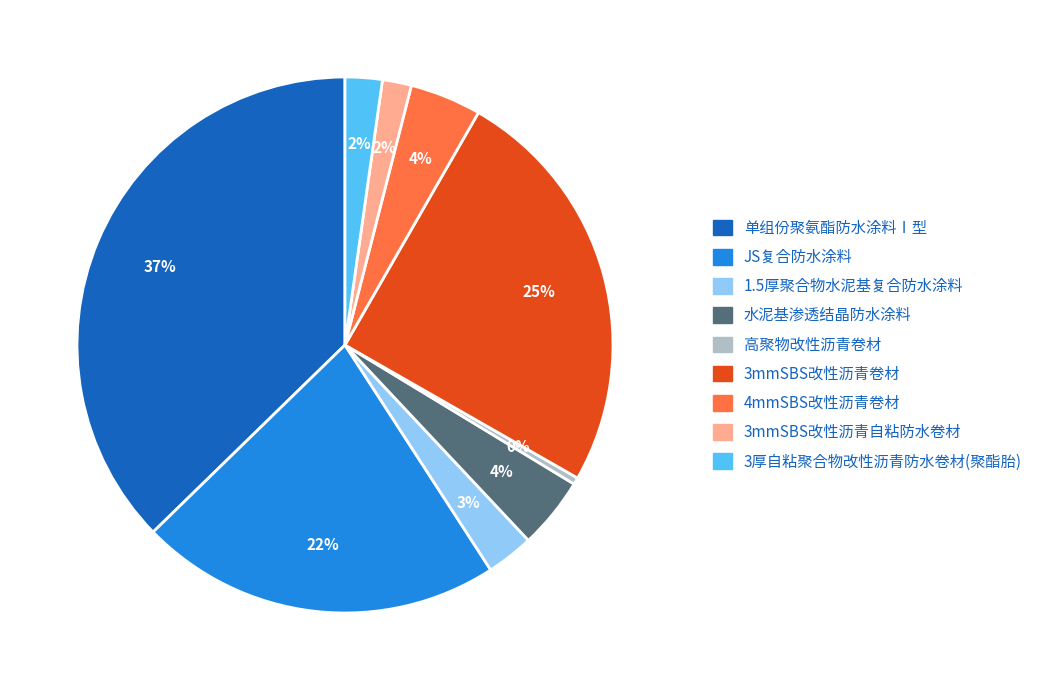

Is there a majority slice in this chart?

No